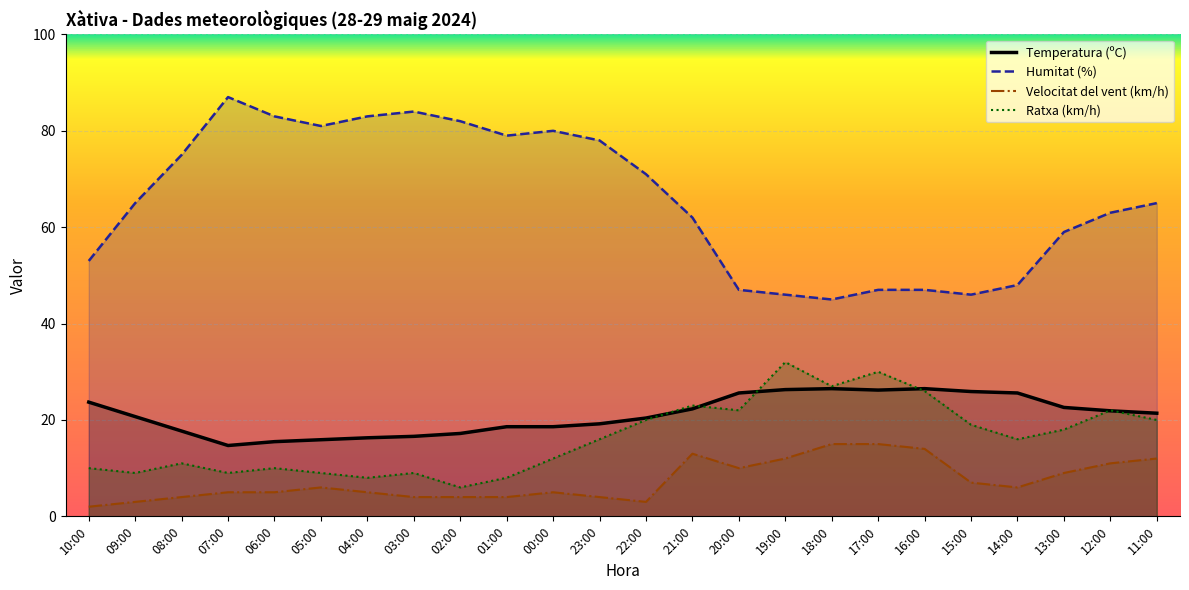

What is the difference between the second highest and second lowest values in the Velocitat del vent (km/h) series?

12.0